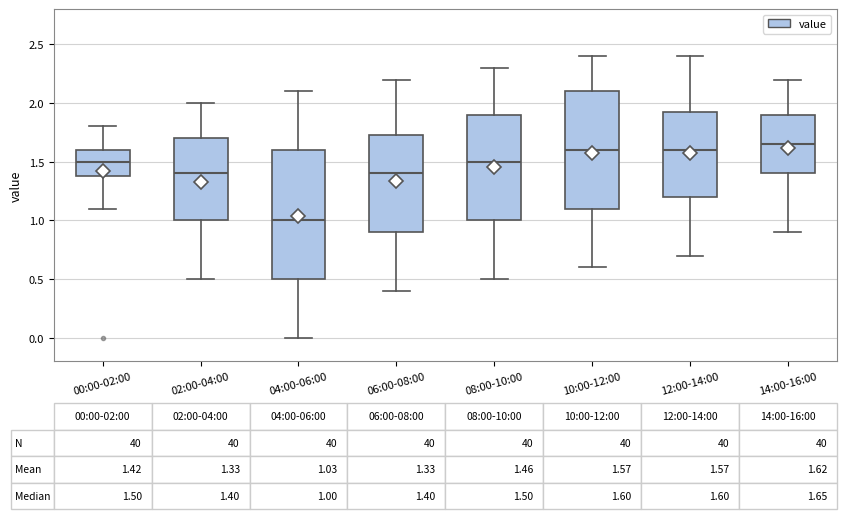

Which box's median line is the lowest?

04:00-06:00